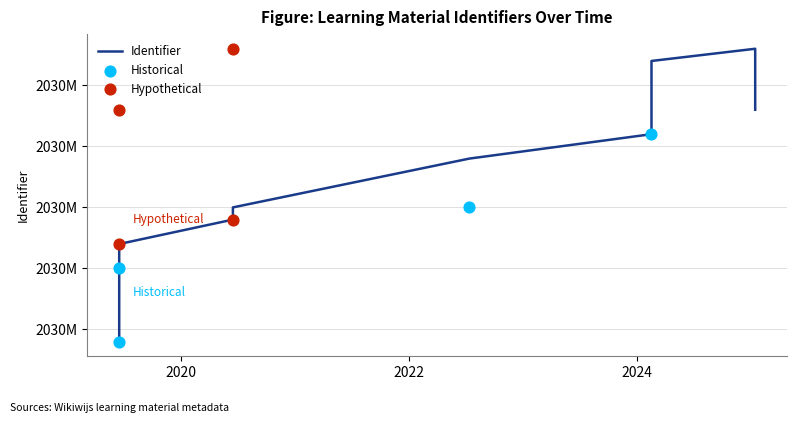

What is the ratio of the value at 2019-06-18 to the value at 2025-01-13?

1.0